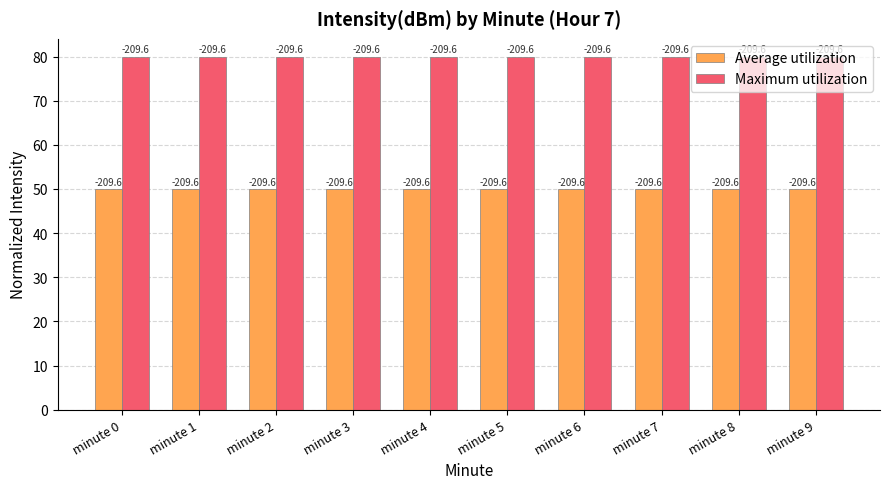

Are the bars grouped side by side (vs. stacked)?

Yes